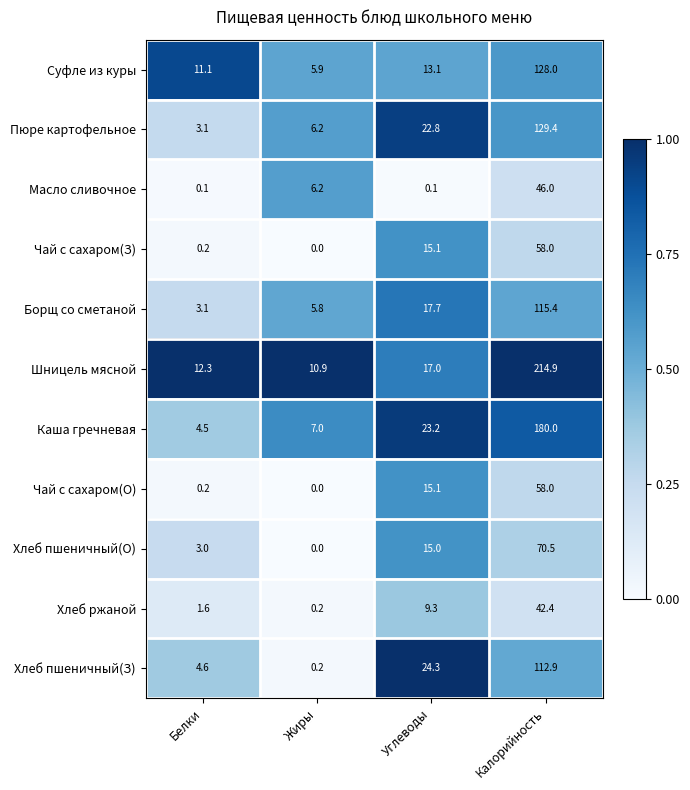

What is the difference between the second highest and minimum values in the Чай с сахаром(З) series?

15.1